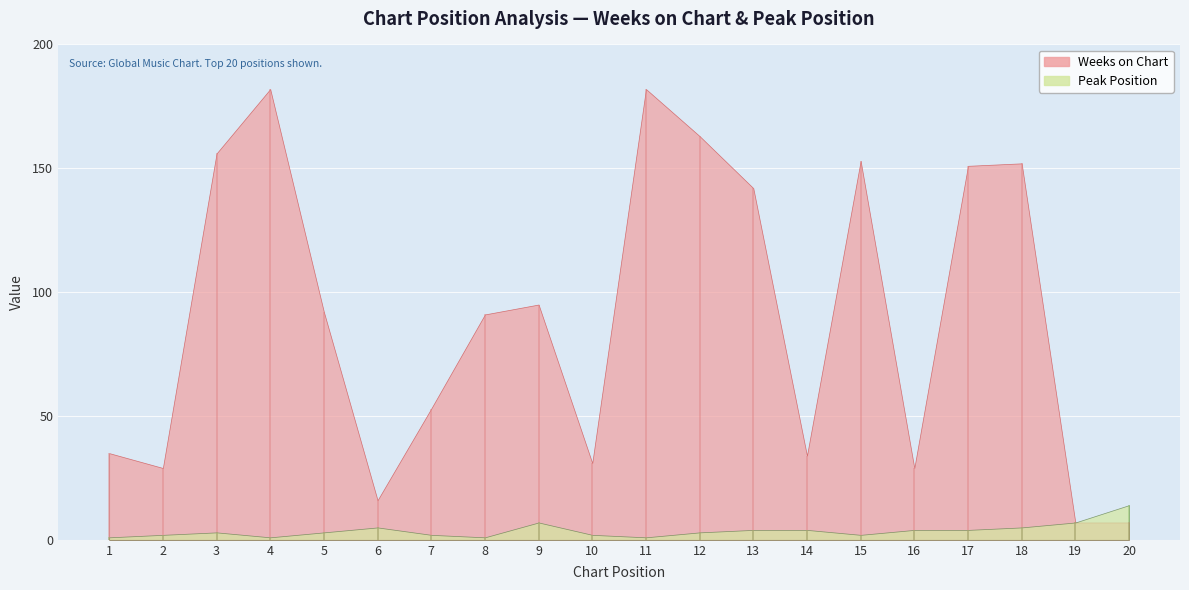

Reading left to right, transcribe all the data shown in this chart.

Weeks on Chart: 35	29	156	182	92	16	53	91	95	31	182	163	142	34	153	29	151	152	7	7
Peak Position: 1	2	3	1	3	5	2	1	7	2	1	3	4	4	2	4	4	5	7	14